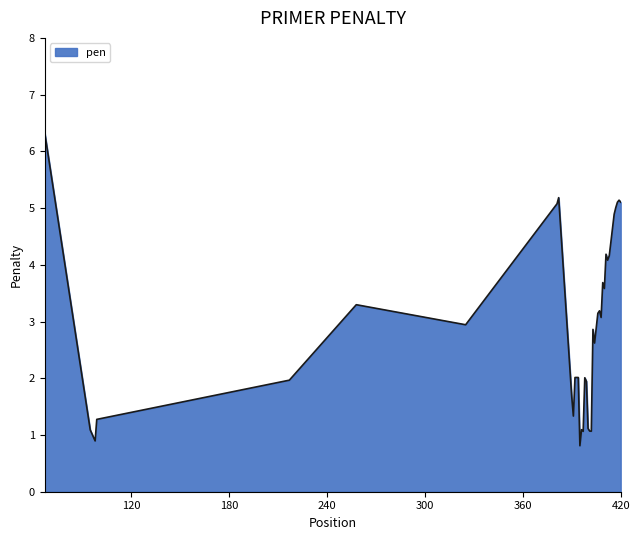

What is the minimum value shown in the chart?

0.8